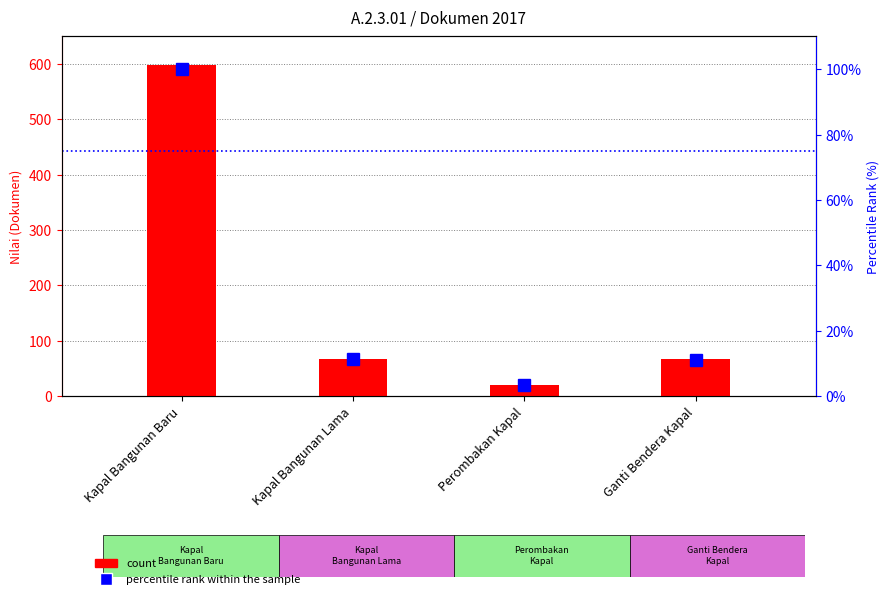

Where does the count series first go above 68?

Kapal Bangunan Baru